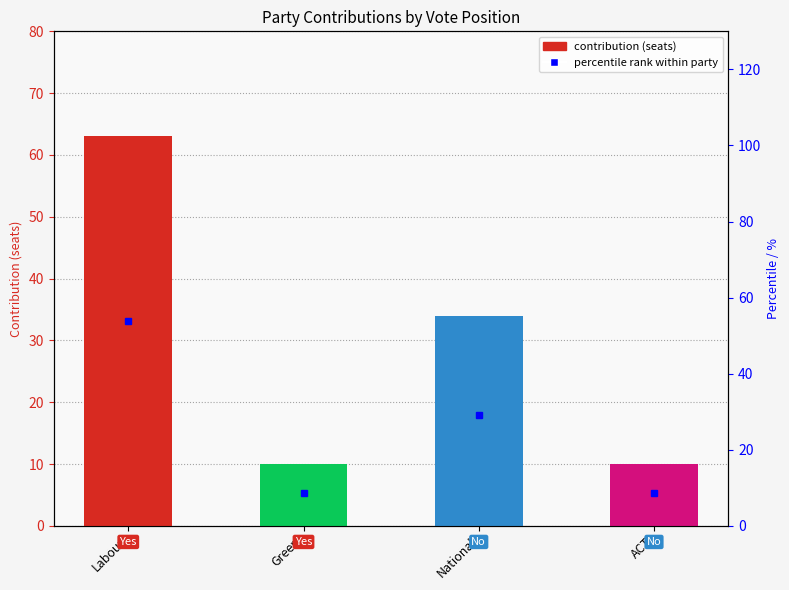

Which category has the highest value across all series?

Labour